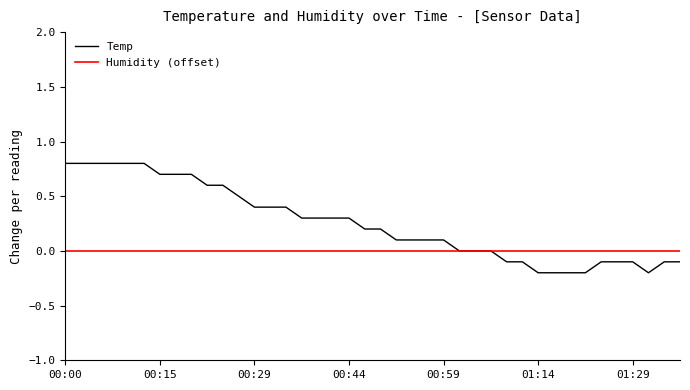

List the series in order of their peak value, lowest first.

Humidity (offset), Temp